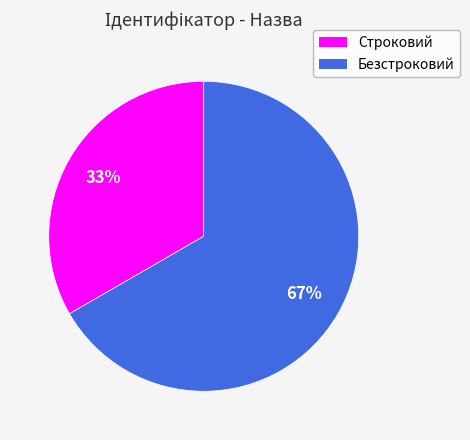

How many slices are in this pie chart?

2